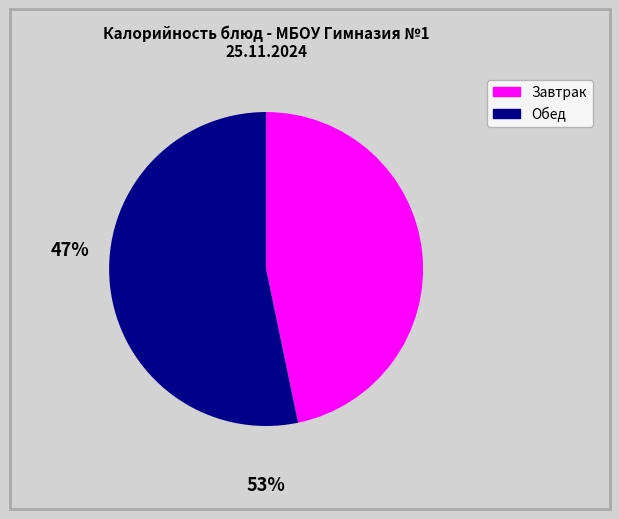

How many slices are in this pie chart?

2